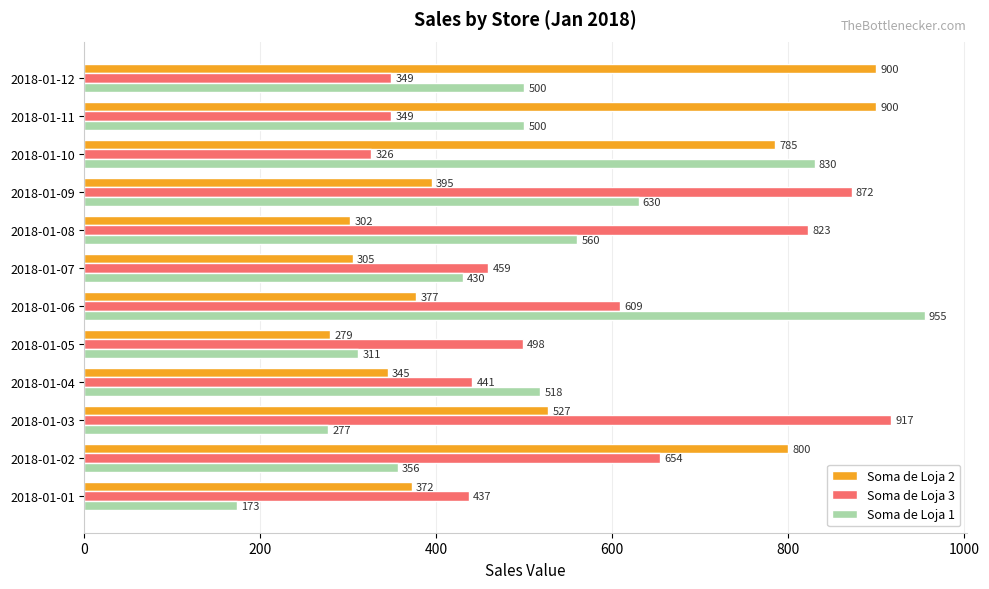

What is the spread (max minus min) of values at 2018-01-11?

551